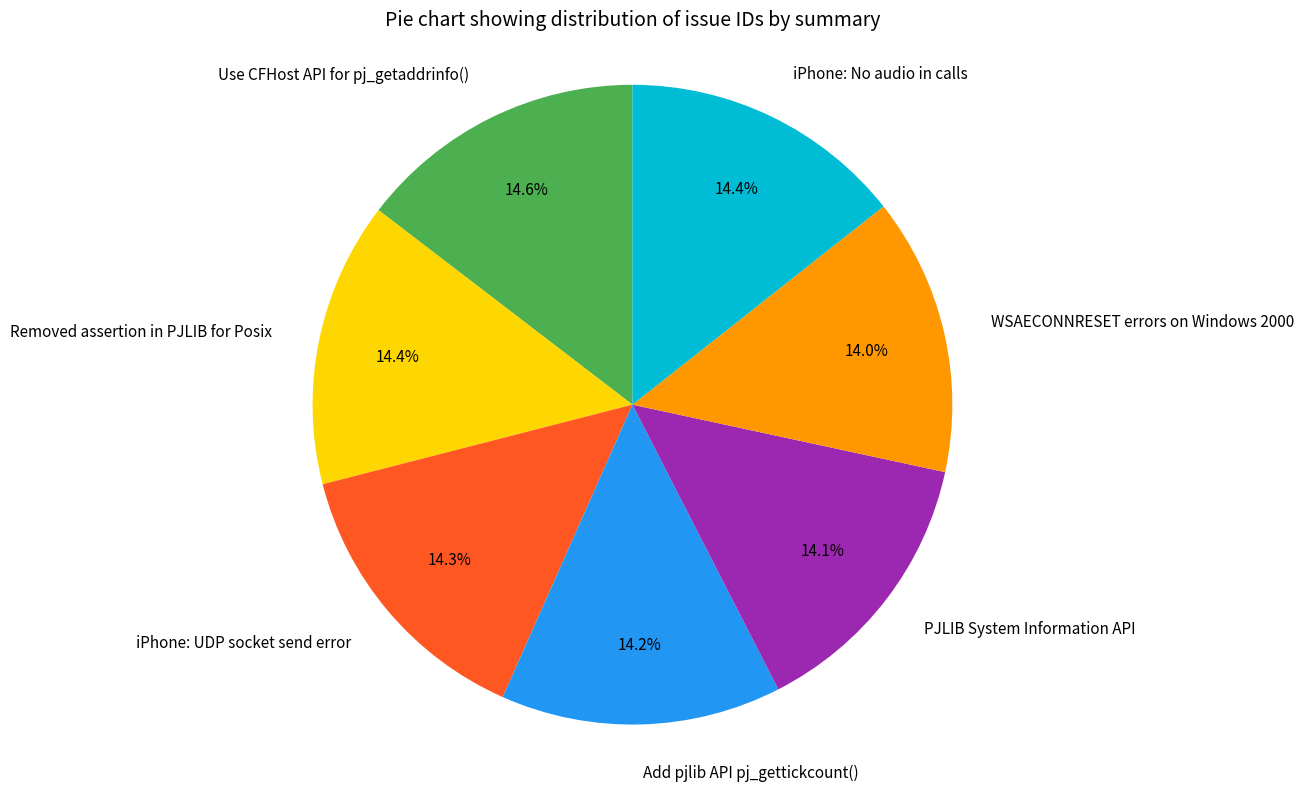

What percentage is the WSAECONNRESET errors on Windows 2000 slice, to the nearest percent?

14%